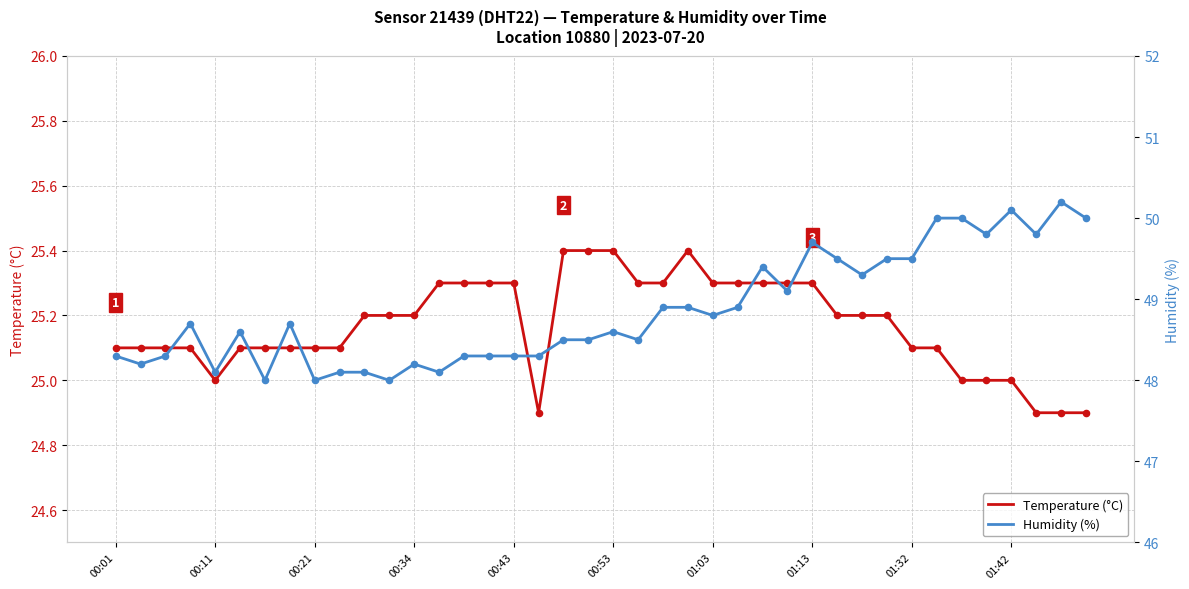

The value of Temperature (°C) at 00:11 is 25.0. True or false?

True